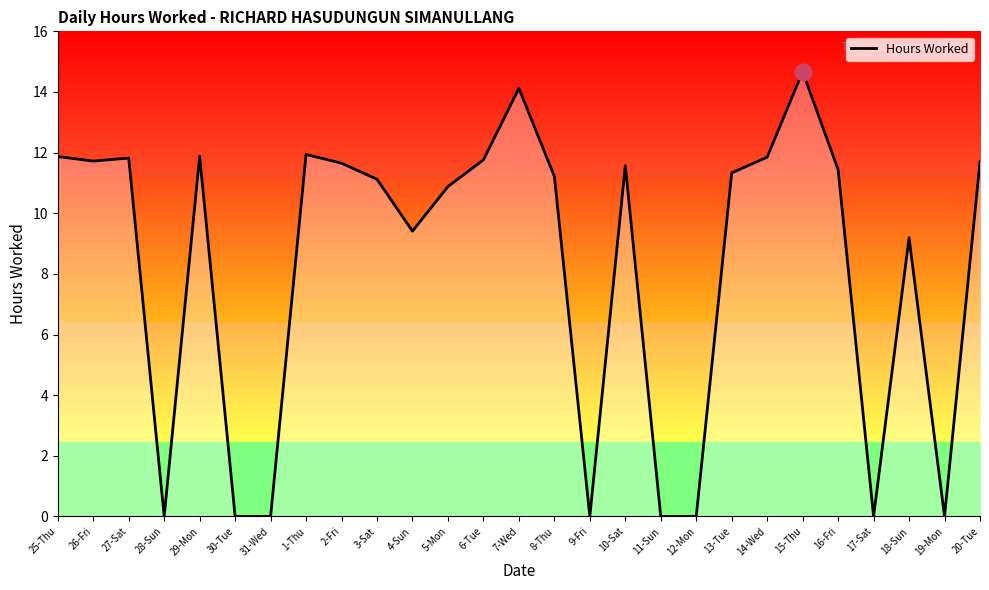

What is the difference between the values at 28-Sun and 3-Sat?

11.1